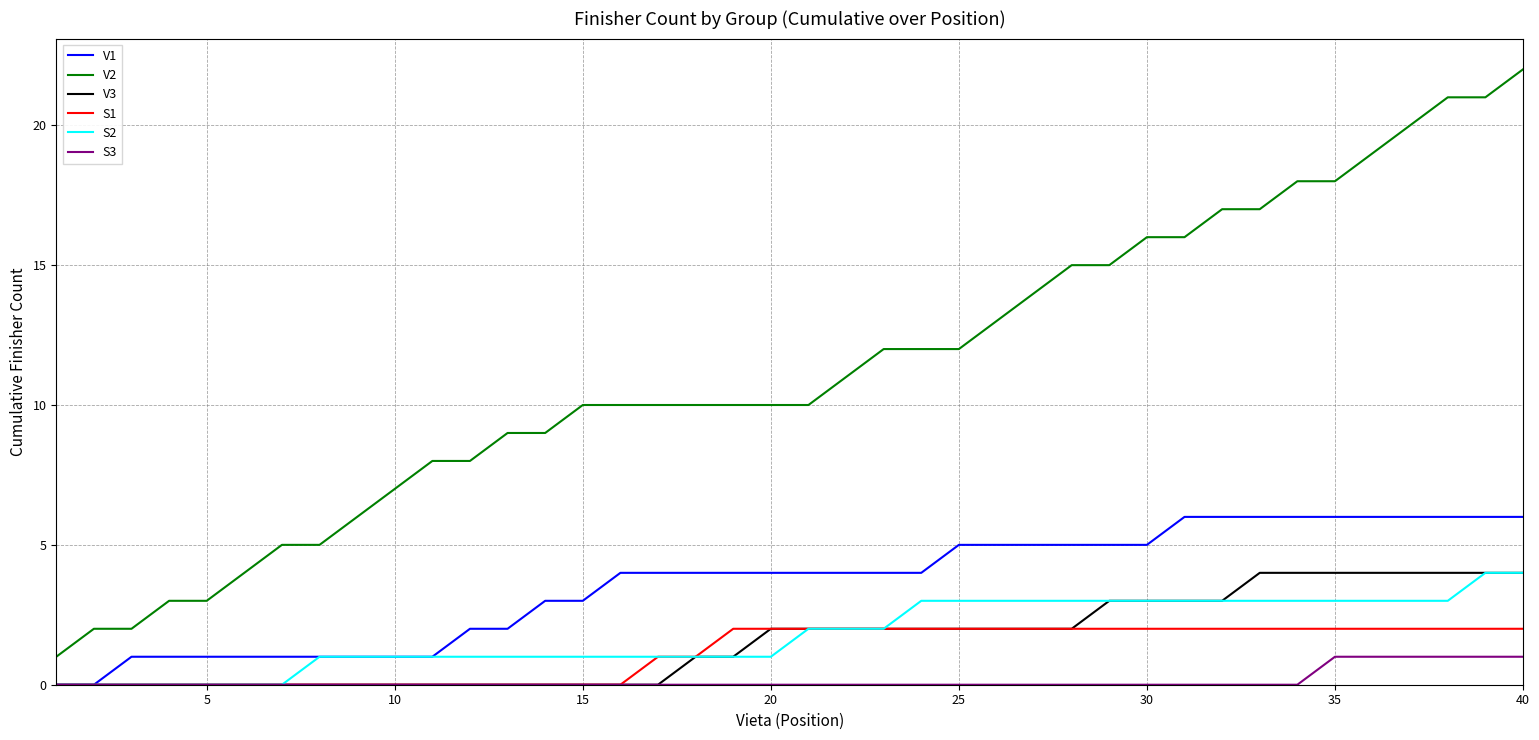

Which series has the largest range (max minus min)?

V2